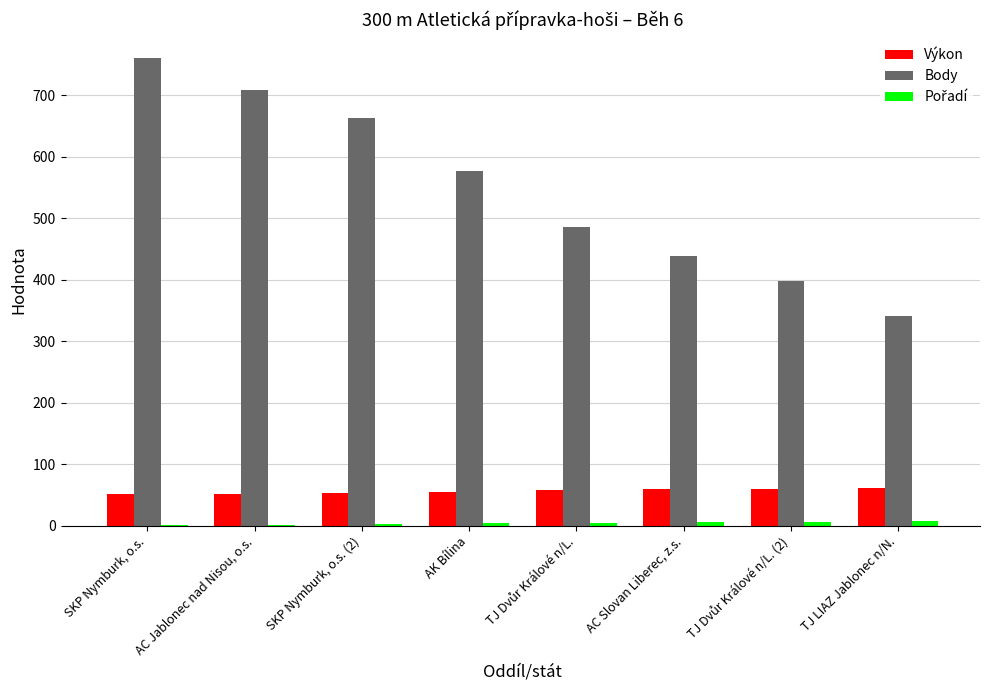

At which category is the sum across all series the highest?

SKP Nymburk, o.s.